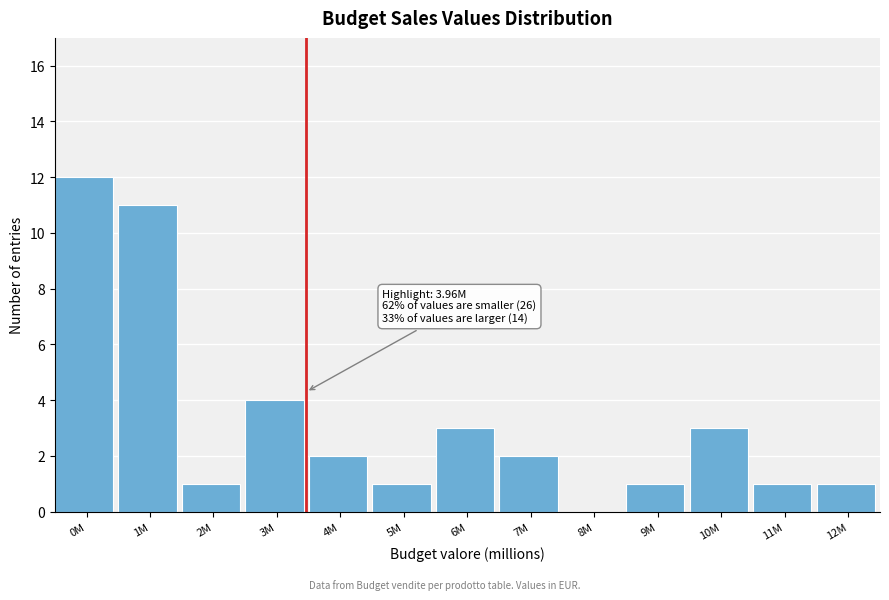

Reading left to right, extract all data points from this chart.

0M=12	1M=11	2M=1	3M=4	4M=2	5M=1	6M=3	7M=2	8M=0	9M=1	10M=3	11M=1	12M=1